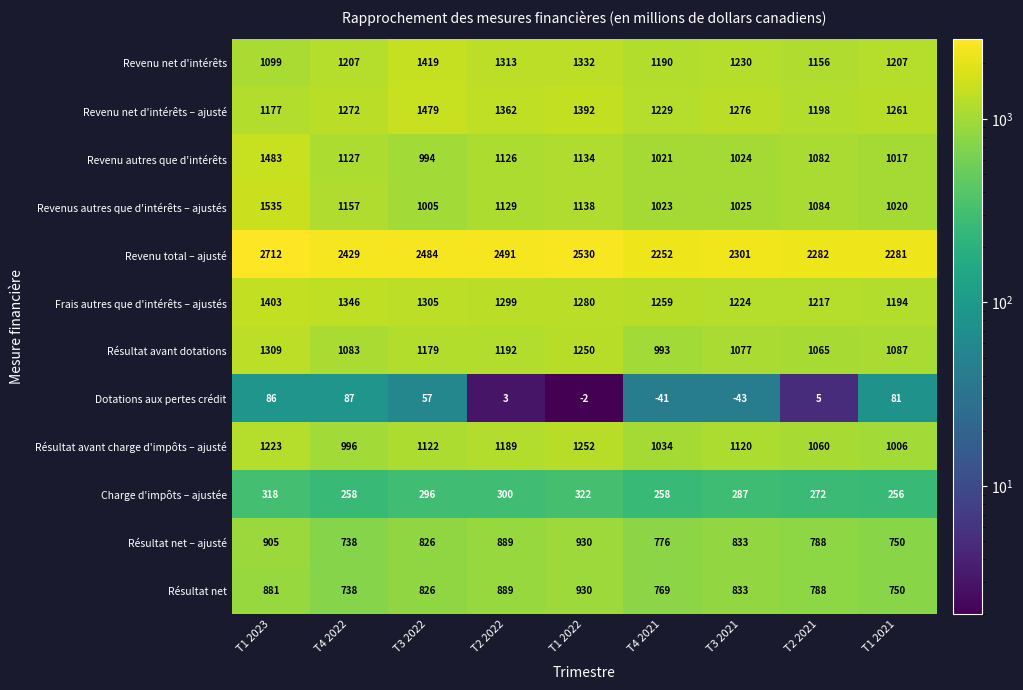

Where does the Revenu autres que d'intérêts series first go above 1082?

T1 2023